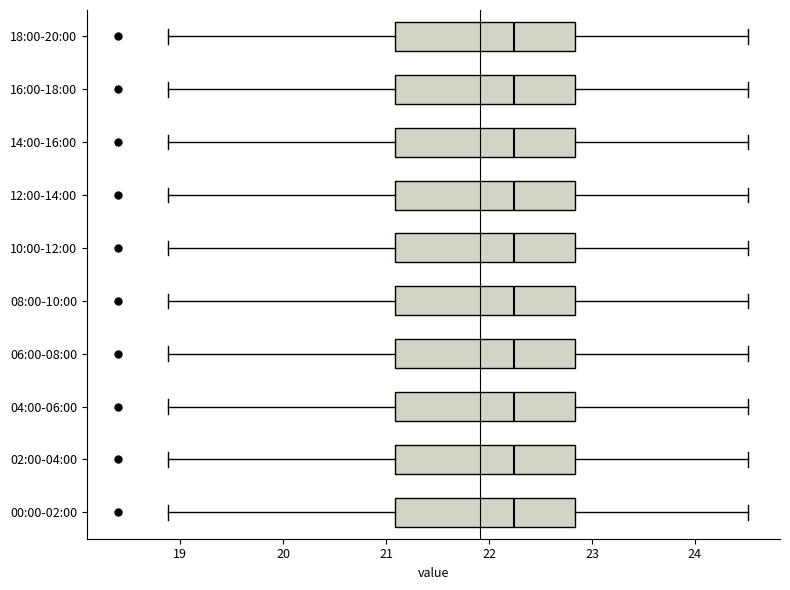

Reading bottom to top, transcribe this box plot: for each box, give where its median line is, the range the box spans, and where its two whiskers end, as read against the x-axis. The values are not printed on the chart, so give them approximately, as read against the axis.

00:00-02:00: median 22.2, box 21.1 to 22.8, whiskers 18.9 to 24.5
02:00-04:00: median 22.2, box 21.1 to 22.8, whiskers 18.9 to 24.5
04:00-06:00: median 22.2, box 21.1 to 22.8, whiskers 18.9 to 24.5
06:00-08:00: median 22.2, box 21.1 to 22.8, whiskers 18.9 to 24.5
08:00-10:00: median 22.2, box 21.1 to 22.8, whiskers 18.9 to 24.5
10:00-12:00: median 22.2, box 21.1 to 22.8, whiskers 18.9 to 24.5
12:00-14:00: median 22.2, box 21.1 to 22.8, whiskers 18.9 to 24.5
14:00-16:00: median 22.2, box 21.1 to 22.8, whiskers 18.9 to 24.5
16:00-18:00: median 22.2, box 21.1 to 22.8, whiskers 18.9 to 24.5
18:00-20:00: median 22.2, box 21.1 to 22.8, whiskers 18.9 to 24.5